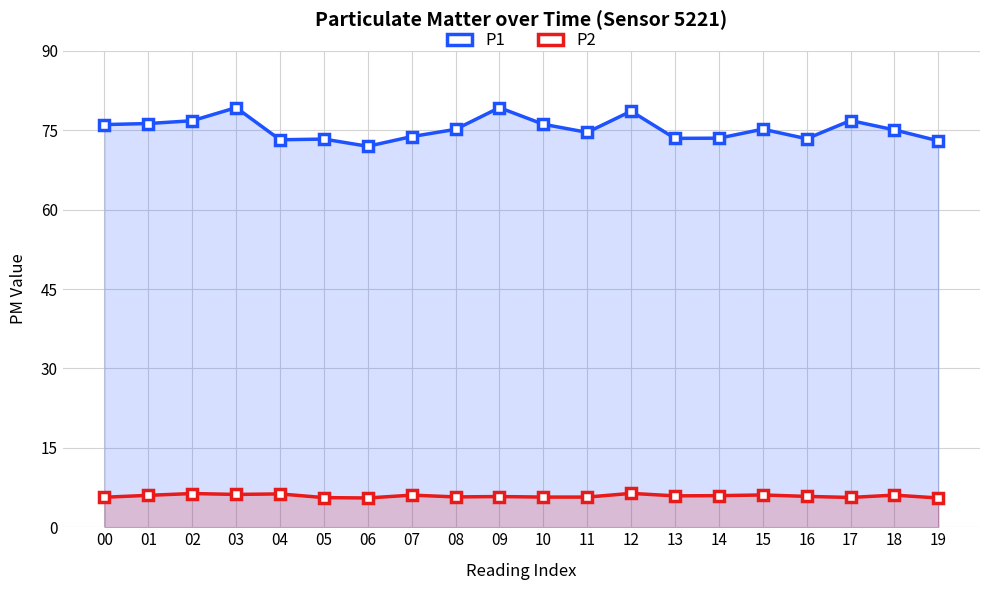

True or false: P2 and P1 cross at least once.

False